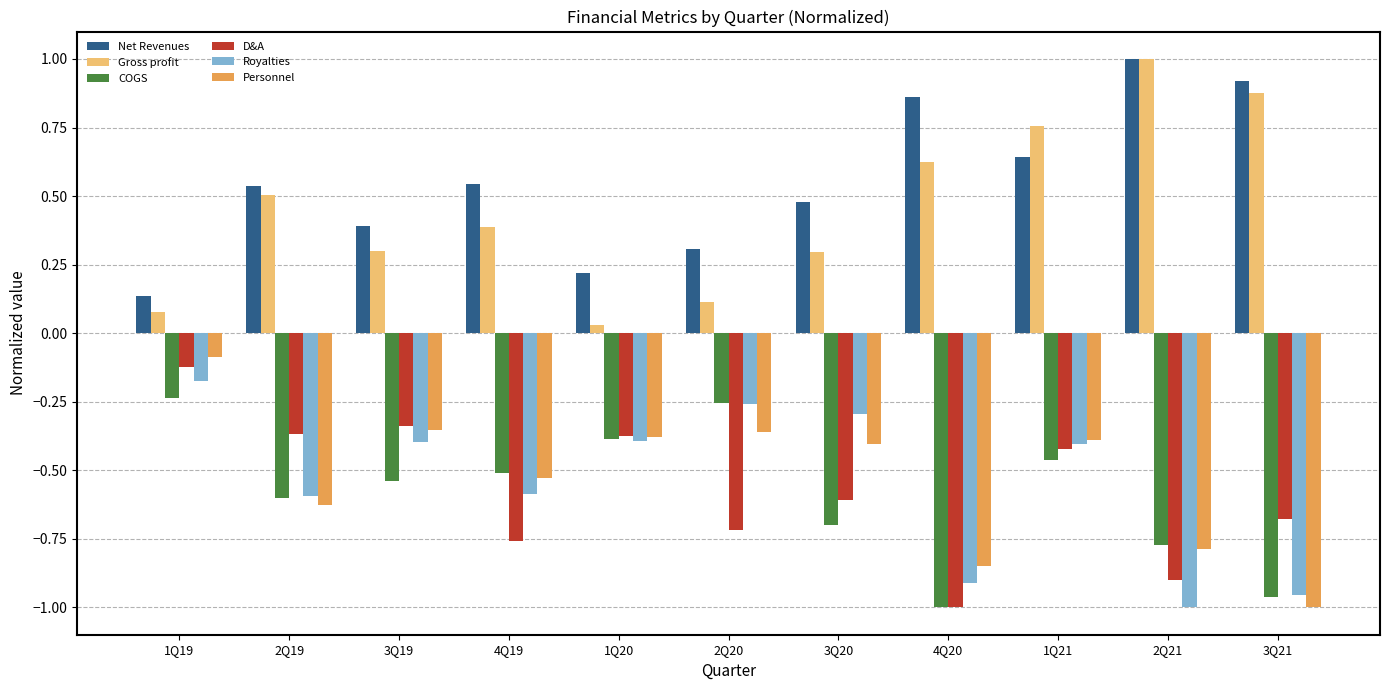

The value of Gross profit at 3Q20 is 0.4. True or false?

False